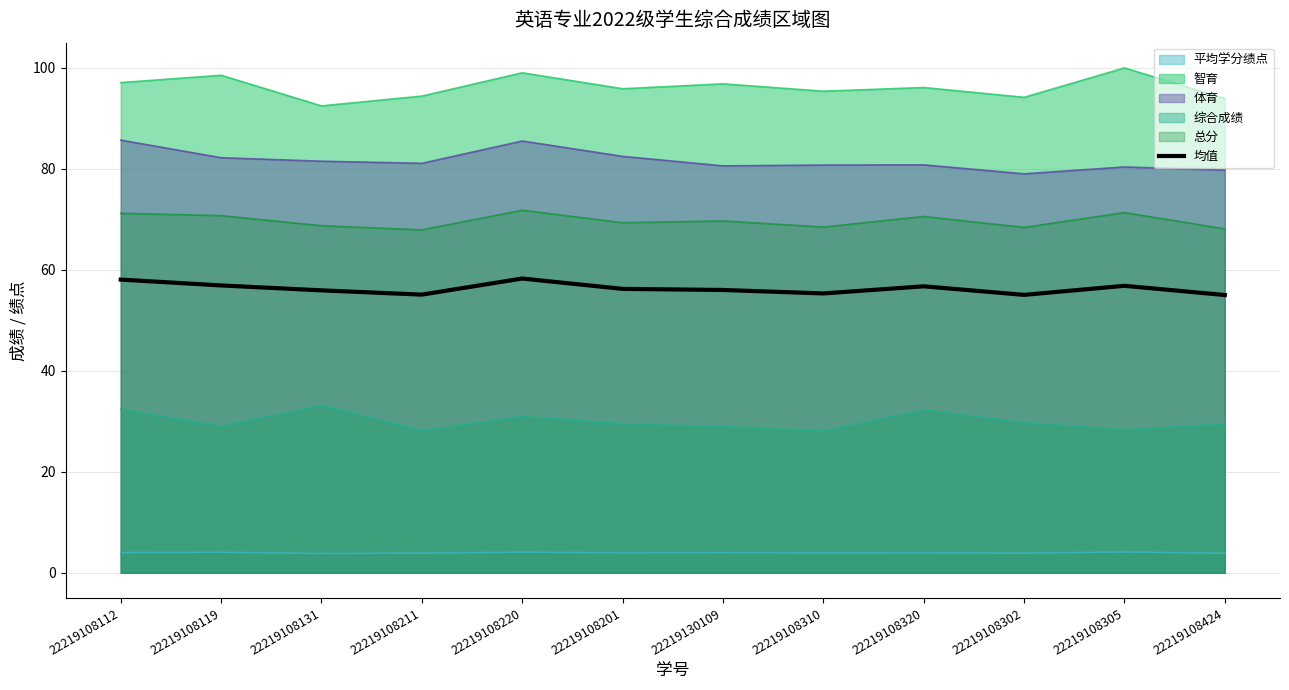

Which has a higher value, 22219108310 or 22219108119?

22219108119